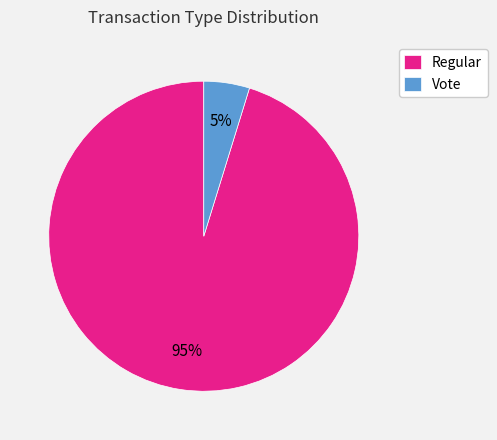

To the nearest percent, what is the combined percentage of Vote and Regular?

100%